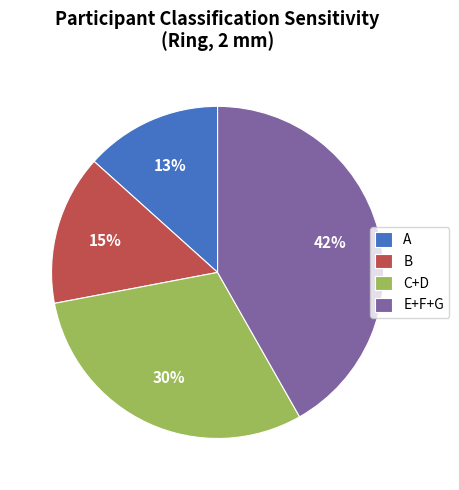

Rank the categories by value from highest to lowest.

E+F+G, C+D, B, A